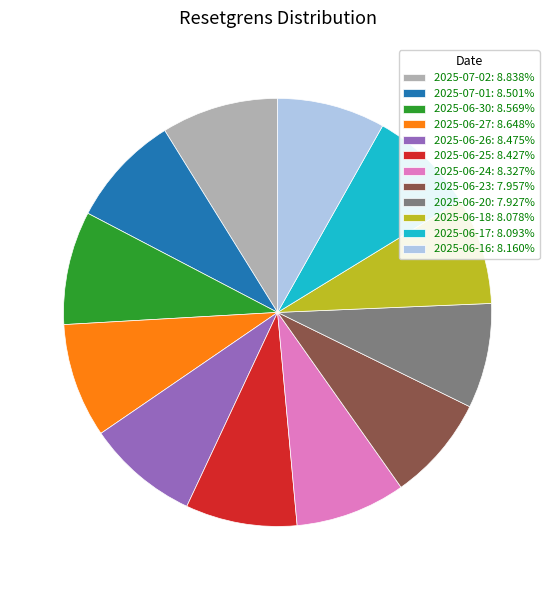

Approximately how many times larger is the value at 2025-06-27 compared to 2025-06-23?

1.1